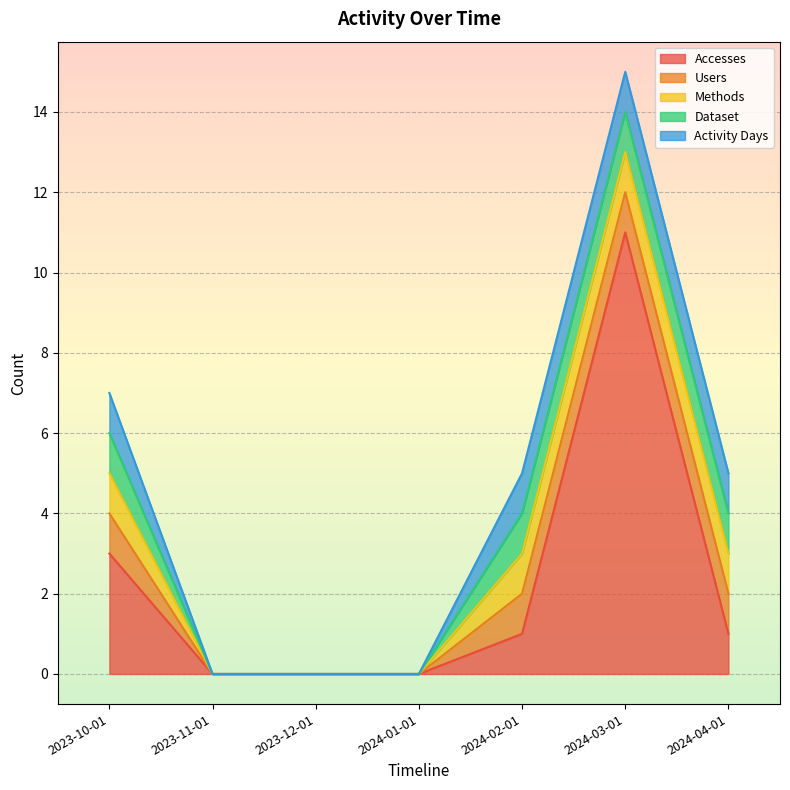

Does the chart display data point markers on the line(s)?

No